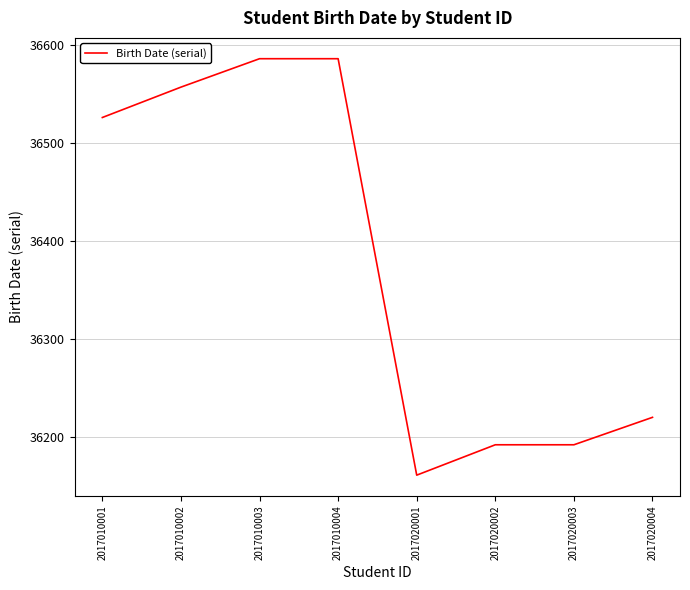

What is the minimum value shown in the chart?

36161